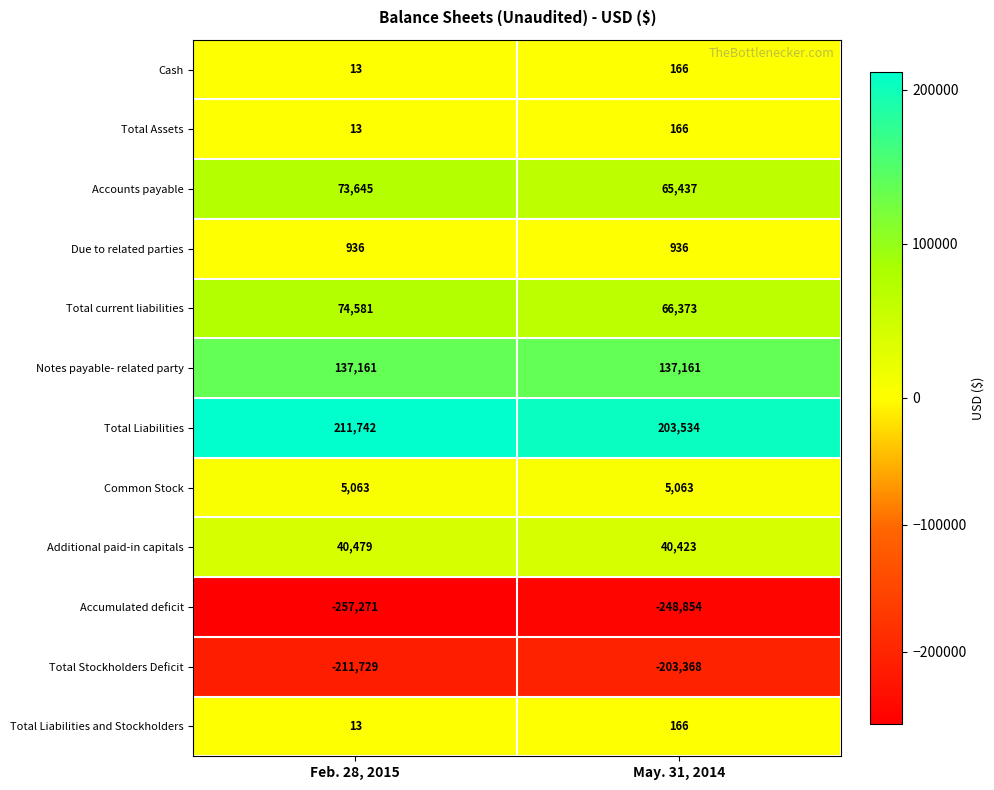

What is the difference between the highest and lowest values at Feb. 28, 2015?

469013